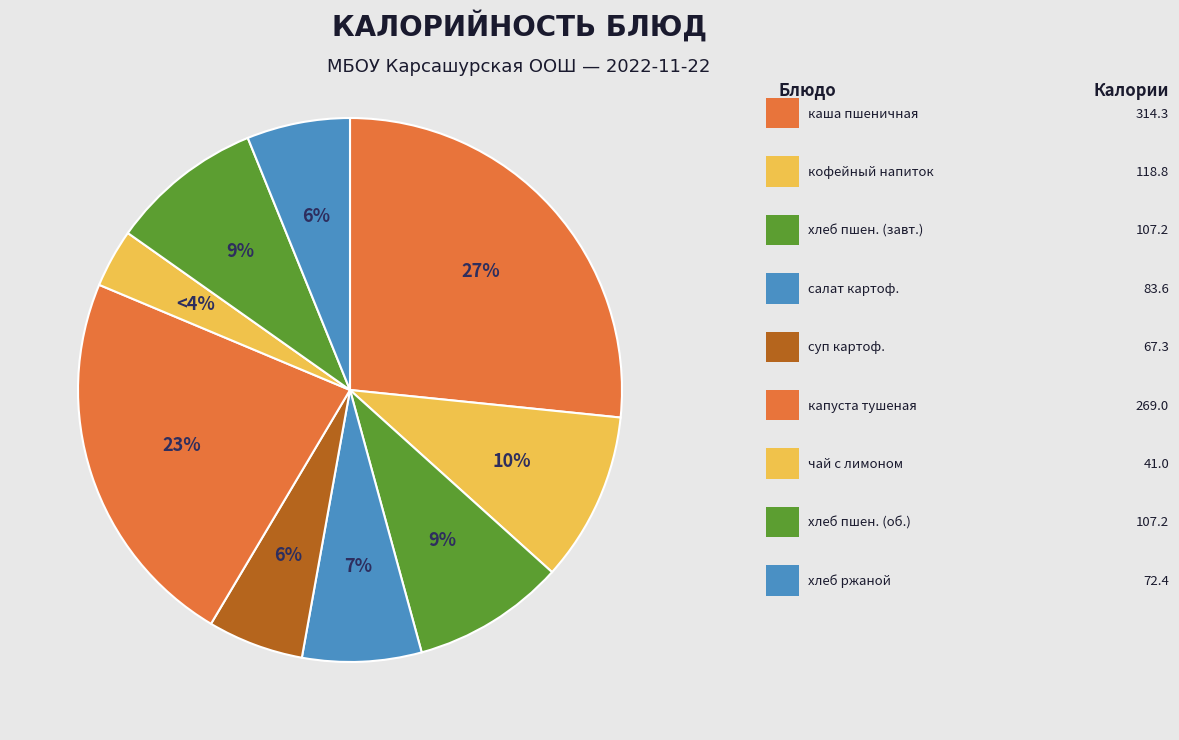

Rank the categories by value from highest to lowest.

каша пшеничная вязкая на молоке, капуста тушеная с мясом, кофейный напиток, хлеб пшеничный (завтрак), хлеб пшеничный (обед), салат картофельный с солеными огурцами, хлеб ржаной, суп картофельный с вермишелью, чай с лимоном